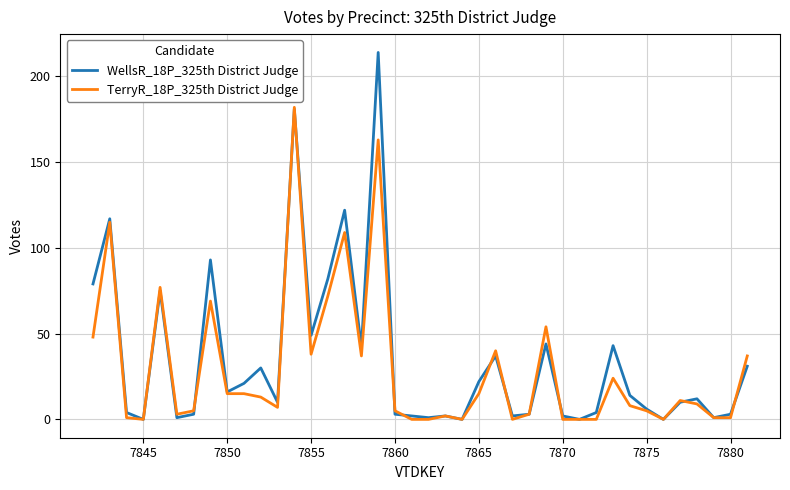

How many lines are shown in the chart?

2